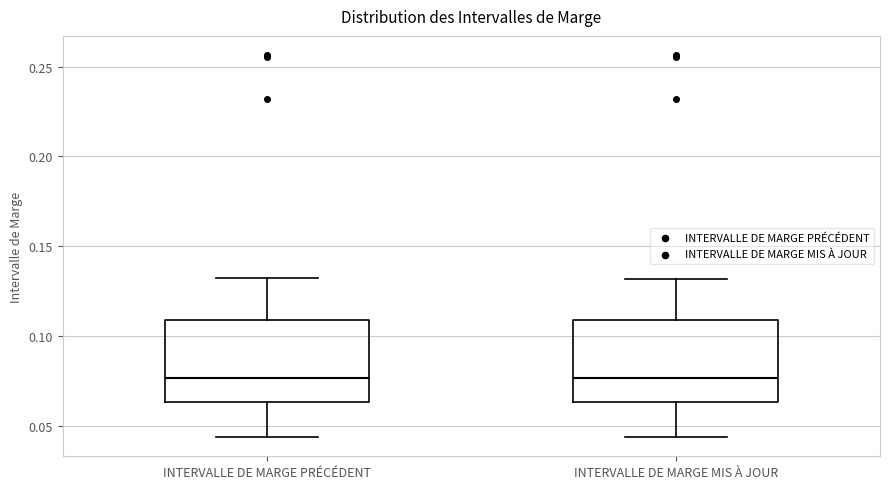

Reading left to right, read every box against the y-axis: the position of its median line, the range the box covers, and the ends of its whiskers. The values are not printed on the chart, so give them approximately, as read against the axis.

INTERVALLE DE MARGE PRÉCÉDENT: median 0.075, box 0.065 to 0.110, whiskers 0.045 to 0.130
INTERVALLE DE MARGE MIS À JOUR: median 0.075, box 0.065 to 0.110, whiskers 0.045 to 0.130